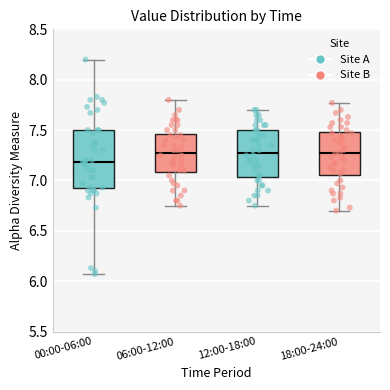

Where does the upper whisker of the box for 18:00-24:00 end on the y-axis? The values are not printed on the chart, so give them approximately, as read against the axis.

7.75